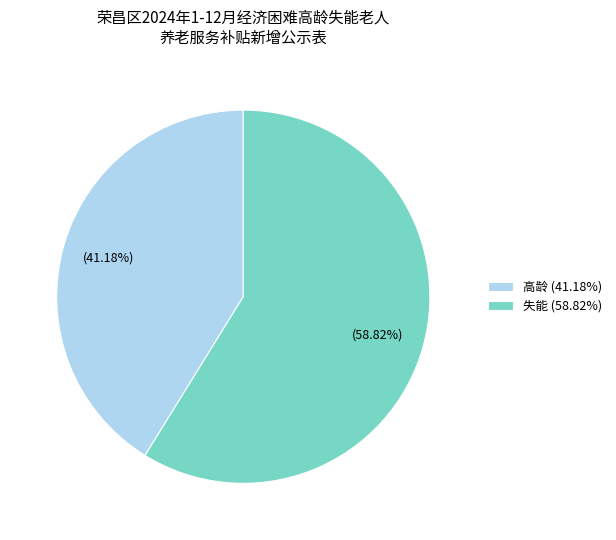

Which slice is the smallest?

高龄